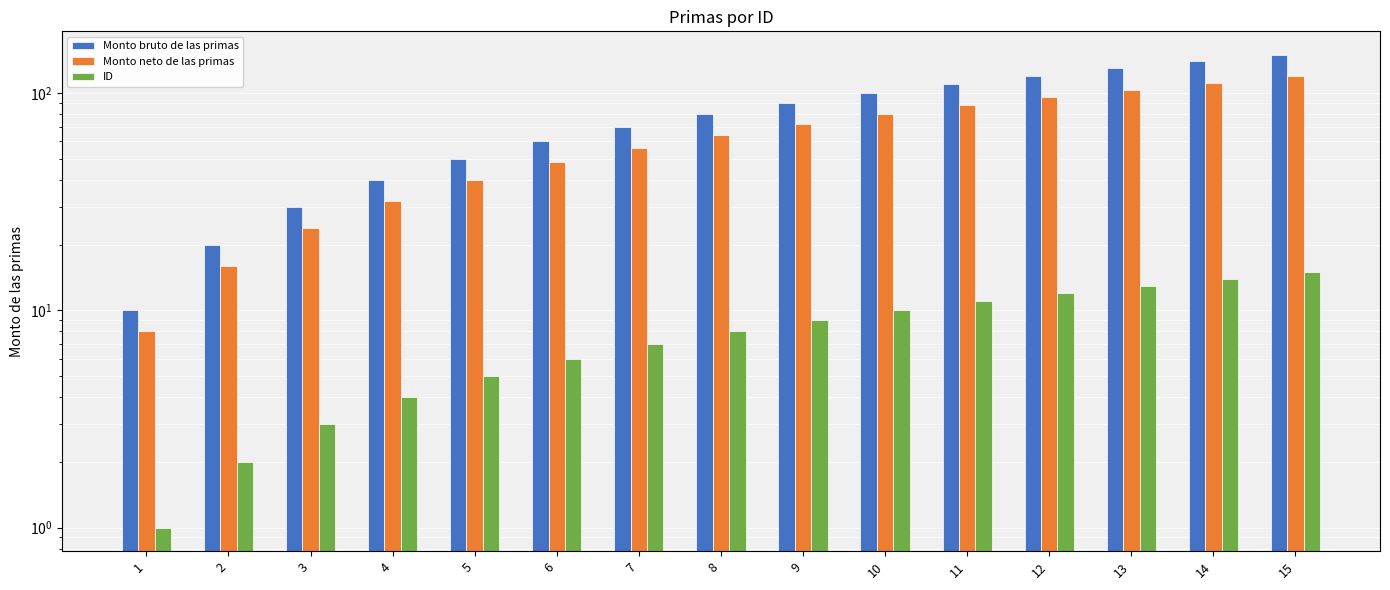

How many categories are shown in the chart?

15